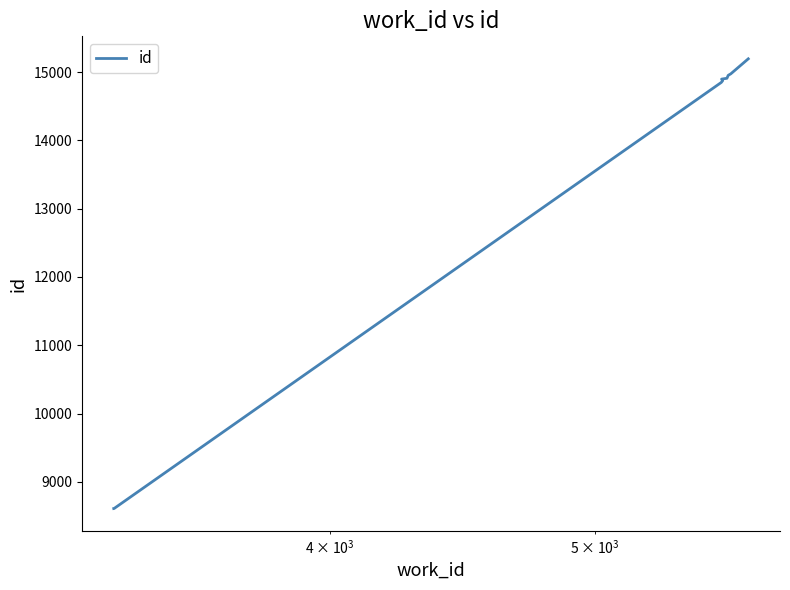

What is the sum of all values?

136714